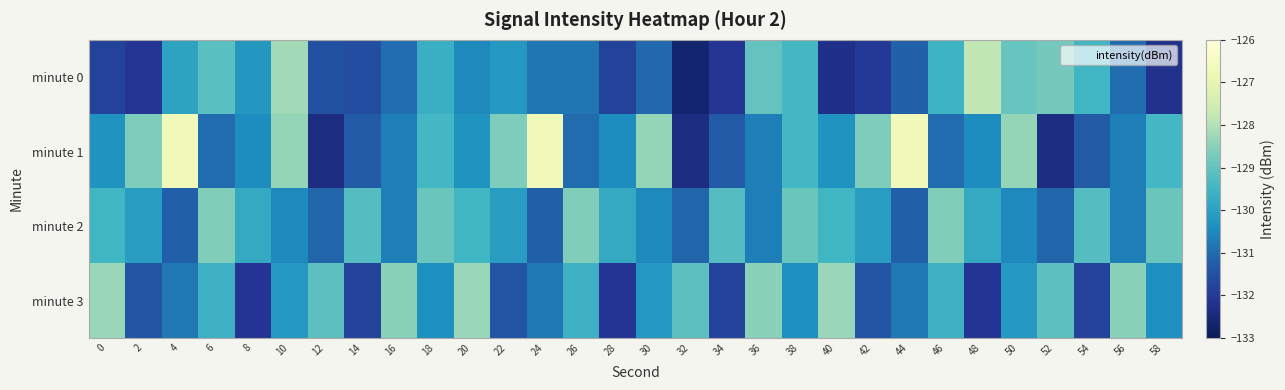

What is the total value across all series at 48?

-520.2